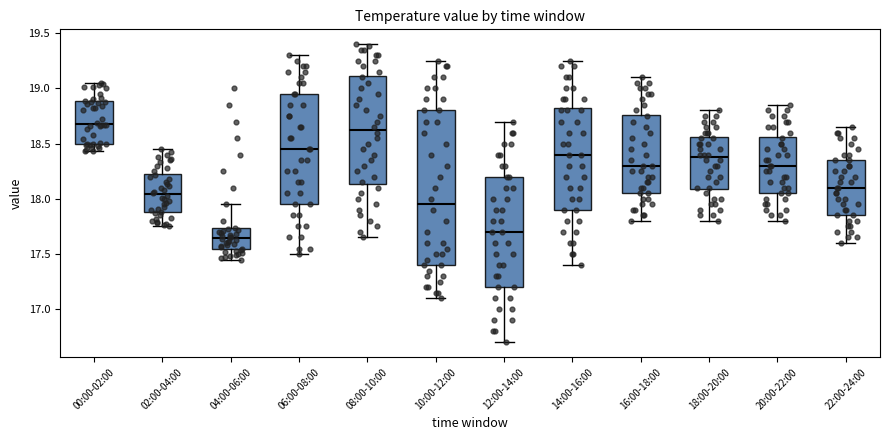

Reading left to right, transcribe this box plot: for each box, give where its median line is, the range the box spans, and where its two whiskers end, as read against the y-axis. The values are not printed on the chart, so give them approximately, as read against the axis.

00:00-02:00: median 18.70, box 18.50 to 18.90, whiskers 18.45 to 19.05
02:00-04:00: median 18.05, box 17.90 to 18.25, whiskers 17.75 to 18.45
04:00-06:00: median 17.65, box 17.55 to 17.75, whiskers 17.45 to 17.95
06:00-08:00: median 18.45, box 17.95 to 18.95, whiskers 17.50 to 19.30
08:00-10:00: median 18.65, box 18.15 to 19.10, whiskers 17.65 to 19.40
10:00-12:00: median 17.95, box 17.40 to 18.80, whiskers 17.10 to 19.25
12:00-14:00: median 17.70, box 17.20 to 18.20, whiskers 16.70 to 18.70
14:00-16:00: median 18.40, box 17.90 to 18.85, whiskers 17.40 to 19.25
16:00-18:00: median 18.30, box 18.05 to 18.75, whiskers 17.80 to 19.10
18:00-20:00: median 18.40, box 18.10 to 18.55, whiskers 17.80 to 18.80
20:00-22:00: median 18.30, box 18.05 to 18.55, whiskers 17.80 to 18.85
22:00-24:00: median 18.10, box 17.85 to 18.35, whiskers 17.60 to 18.65